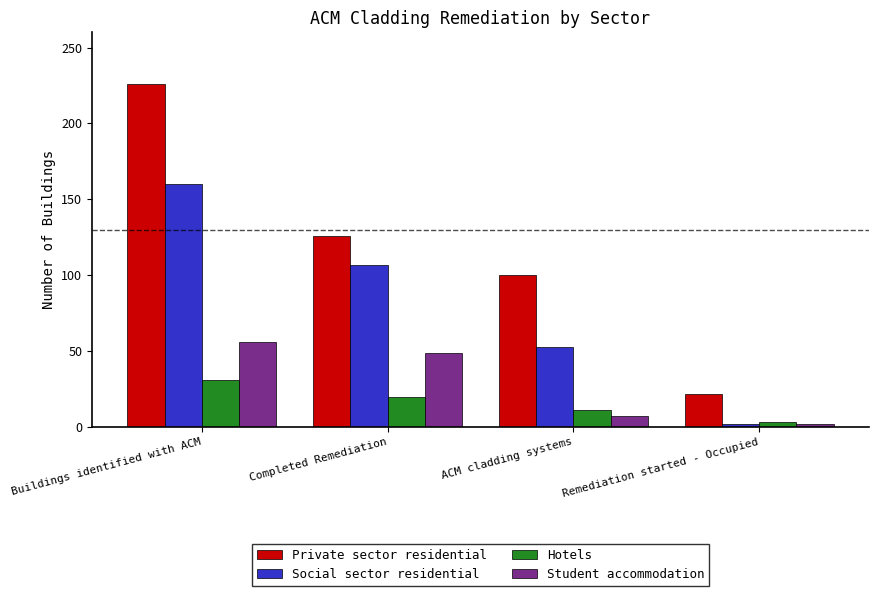

Read the Student accommodation value at Buildings identified with ACM, to the nearest 10.

60